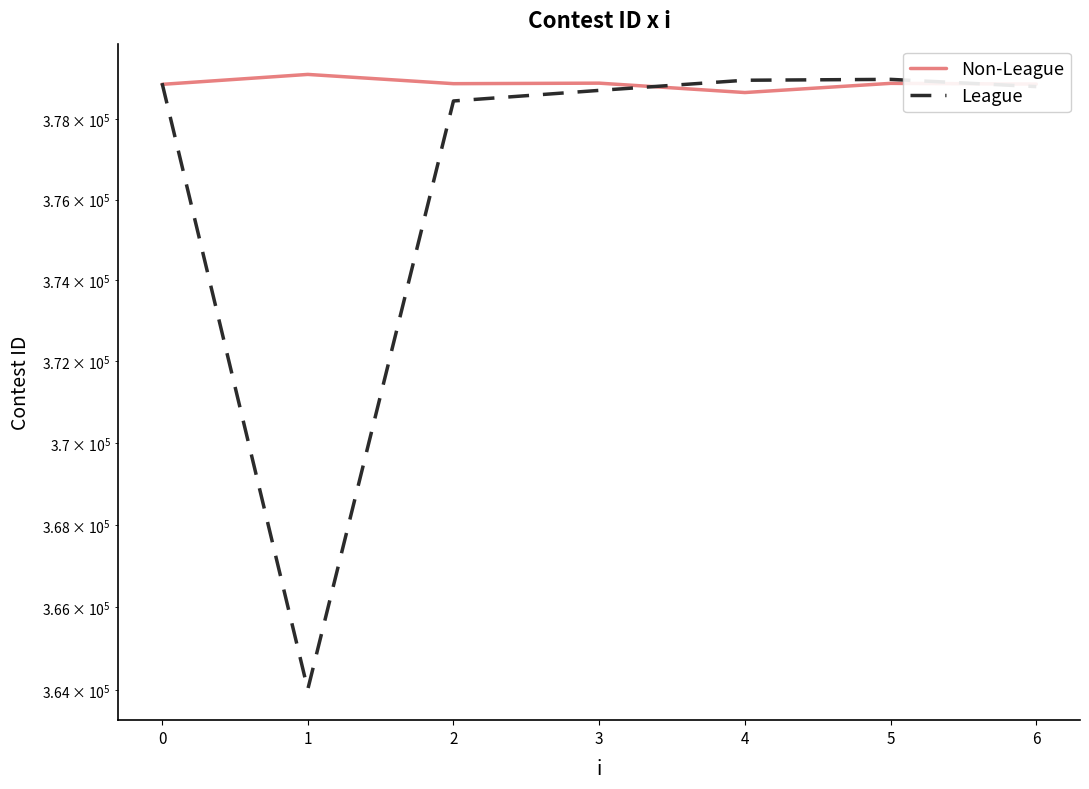

What are all the series names shown in the legend?

Non-League, League